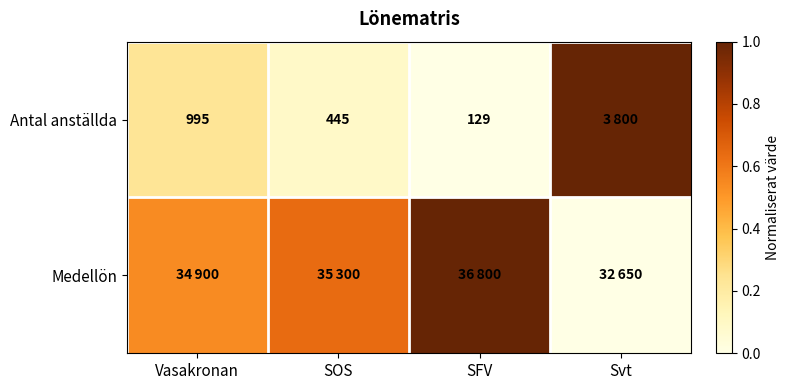

Rank the categories by Medellön value from lowest to highest.

Svt, Vasakronan, SOS, SFV